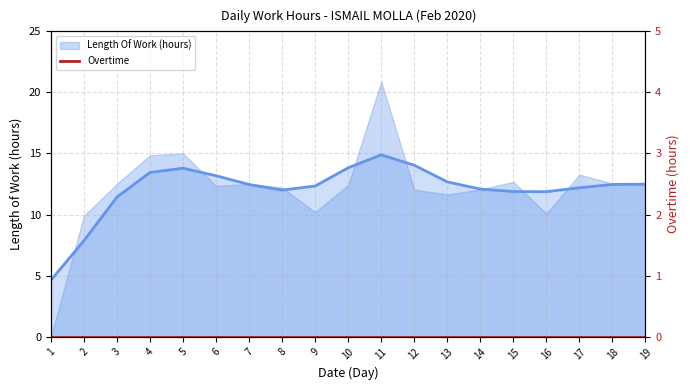

Where does the data first go above 12?

3